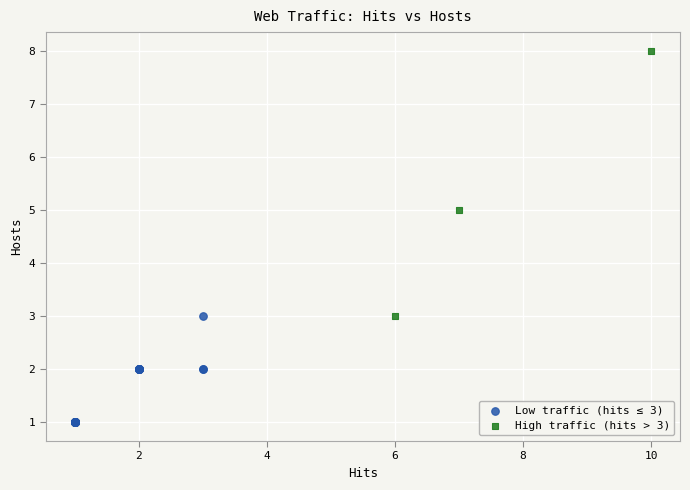

Which series contains the lowest Y value?

Low traffic (hits ≤ 3)